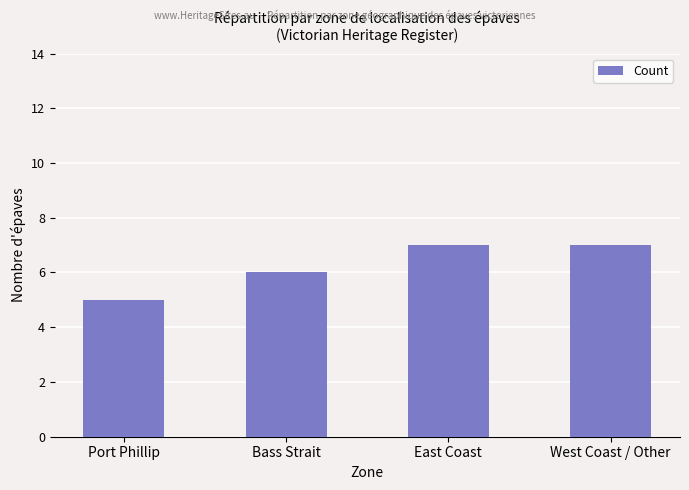

What position from the right is Port Phillip?

4